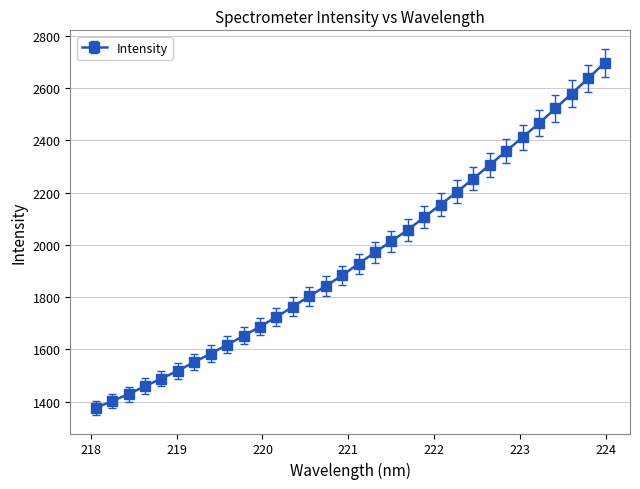

What is the sum of all values?

62445.2